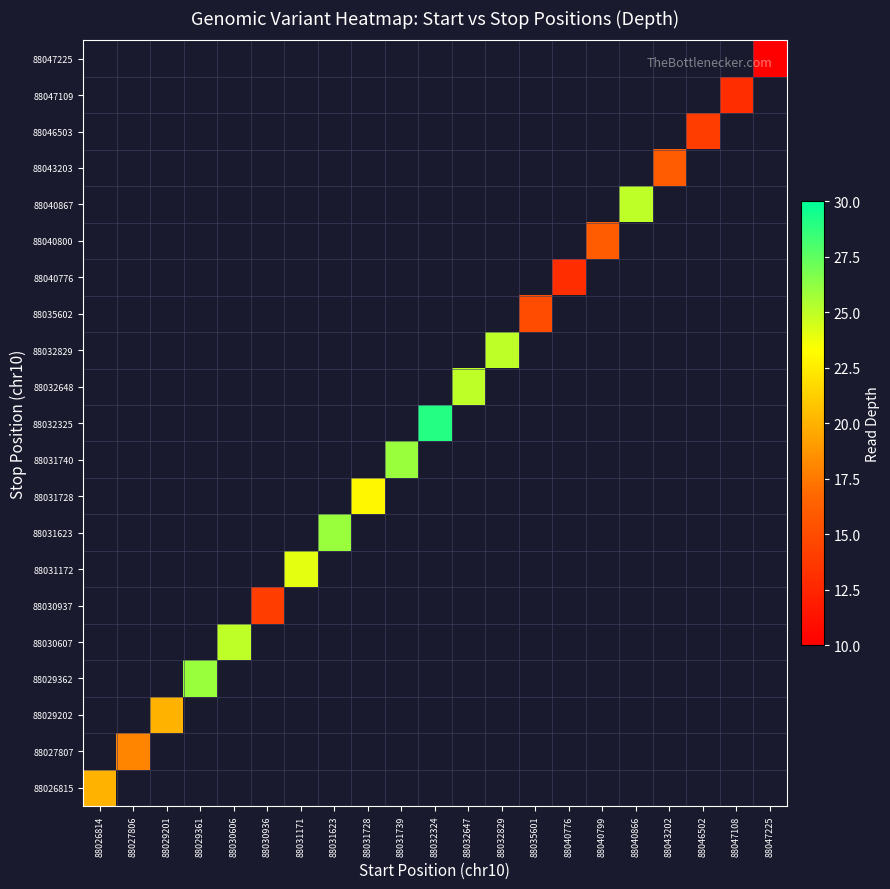

Rank the series by their maximum value, from lowest to highest.

88047225, 88040776, 88047109, 88030937, 88046503, 88035602, 88040800, 88043203, 88027807, 88026815, 88029202, 88031728, 88031172, 88030607, 88032648, 88032829, 88040867, 88029362, 88031623, 88031740, 88032325